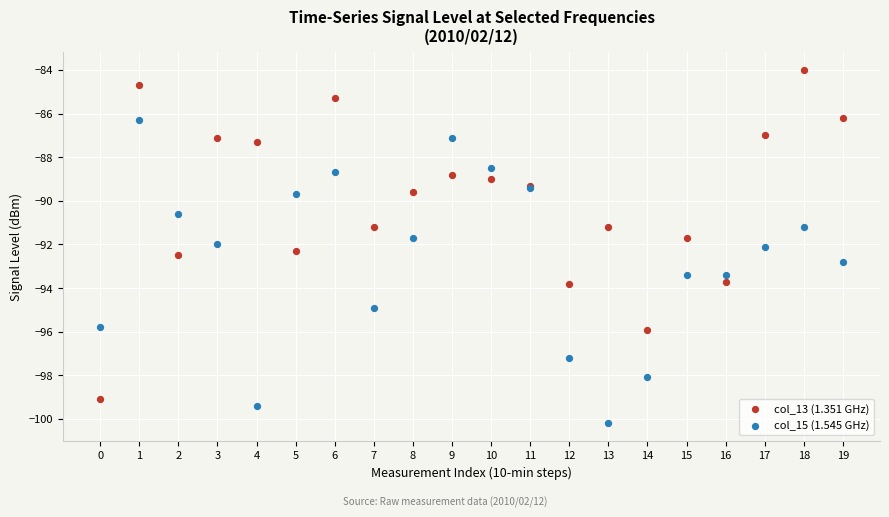

What are all the series names shown in the legend?

col_13 (1.351 GHz), col_15 (1.545 GHz)